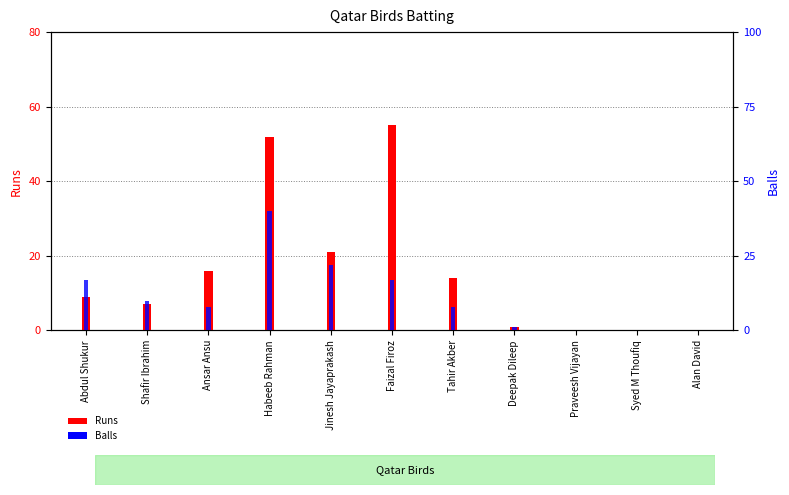

What position from the right is Deepak Dileep?

4